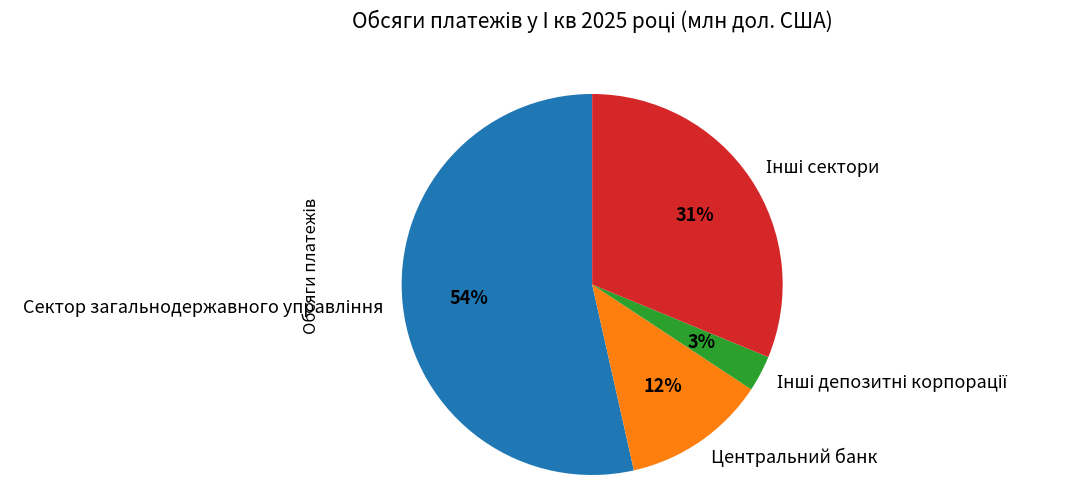

Is there any slice that represents more than half of the pie?

Yes